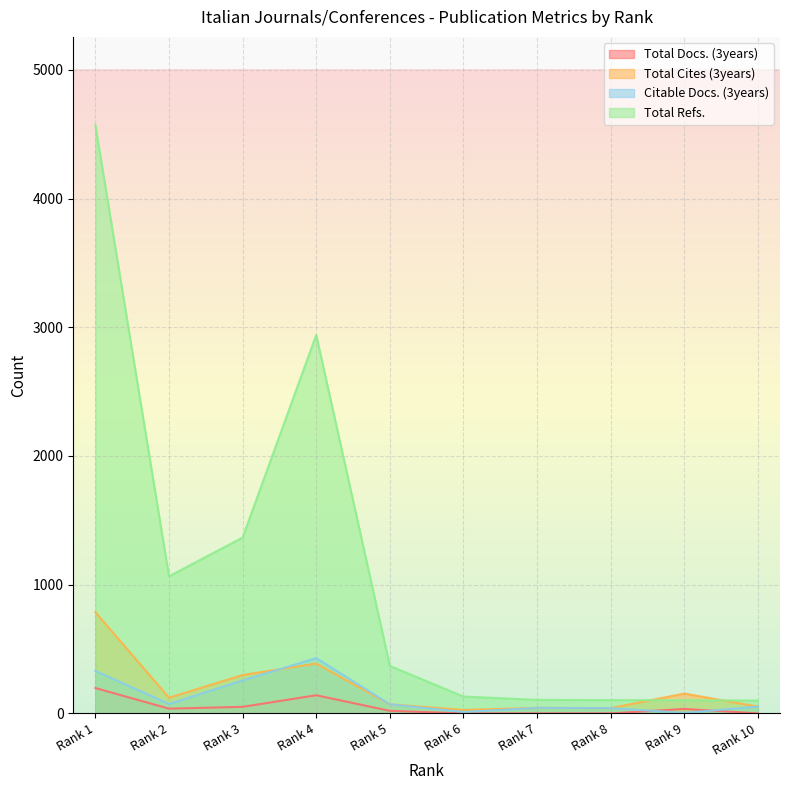

How many data points does each series have?

10